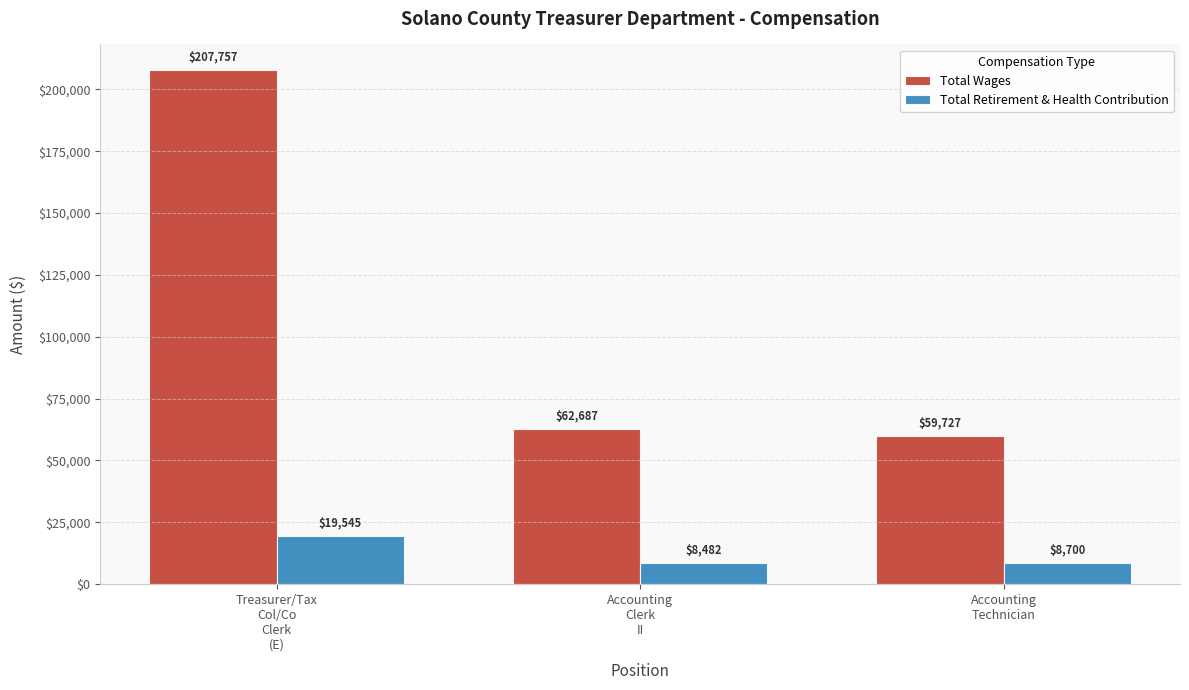

Rank the series by their maximum value, from lowest to highest.

Total Retirement & Health Contribution, Total Wages